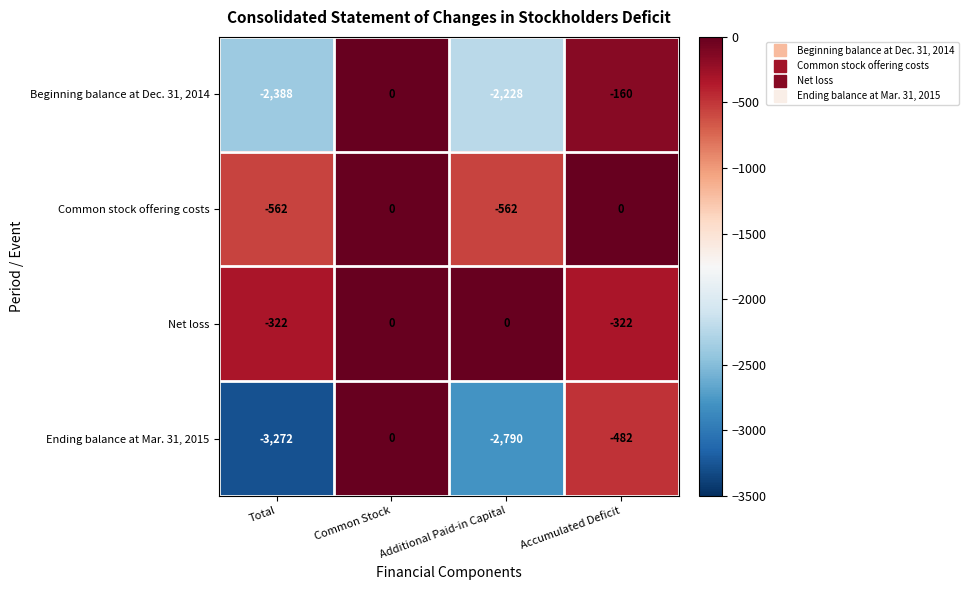

How many series are shown in this chart?

4